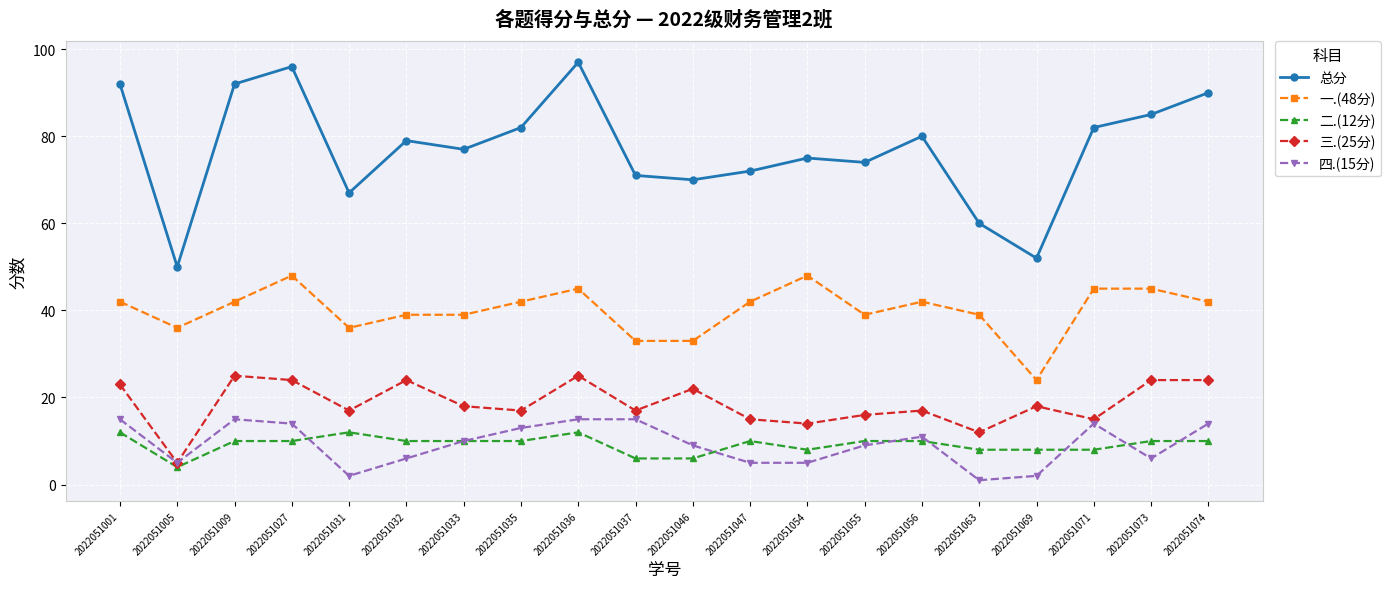

How many categories are shown in the chart?

20